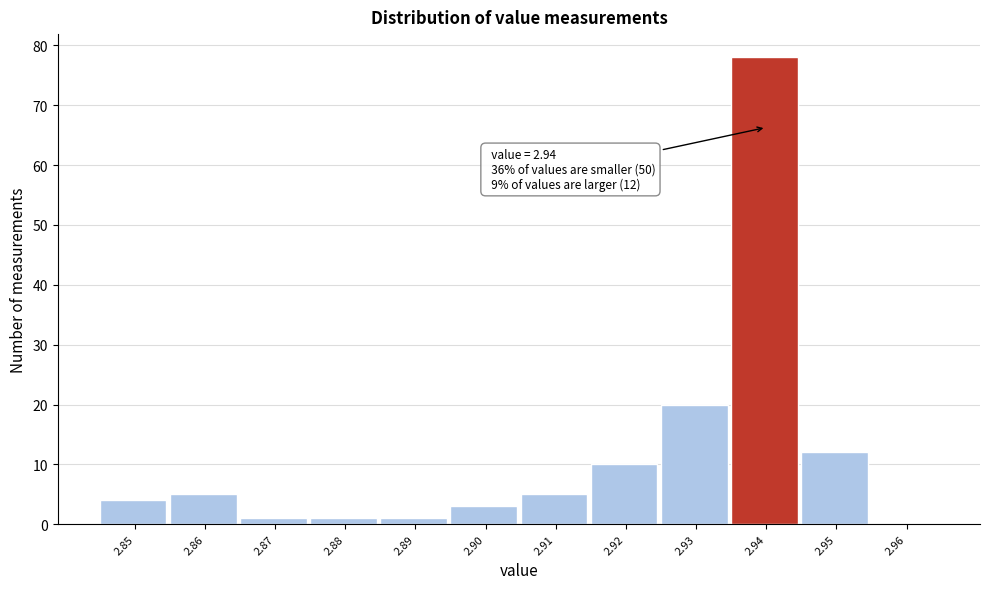

Over which range of the x-axis is the bar tallest?

2.935 to 2.945